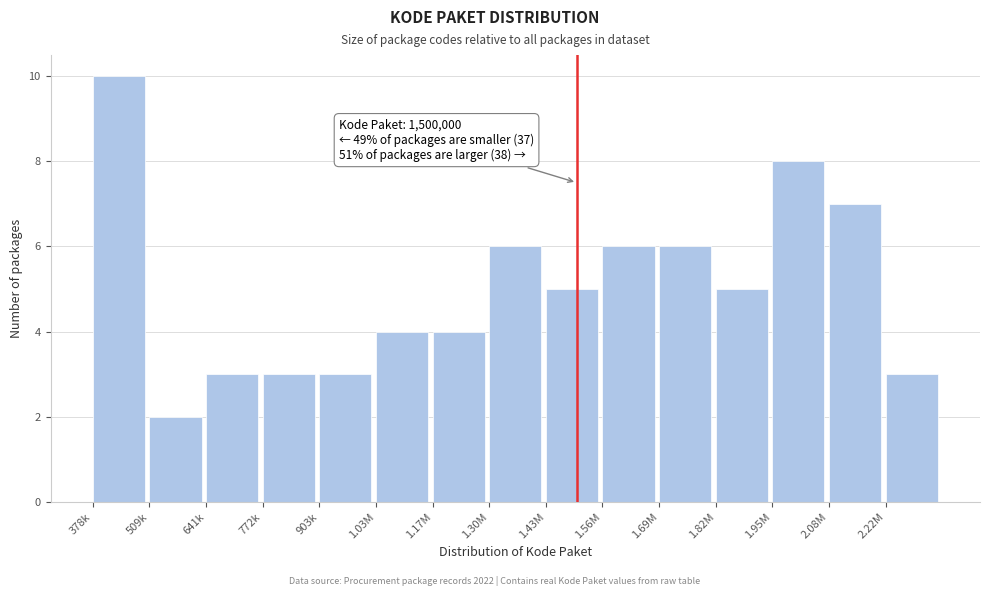

Reading left to right, transcribe all the data shown in this chart.

378k=10	509k=2	641k=3	772k=3	903k=3	1.03M=4	1.17M=4	1.30M=6	1.43M=5	1.56M=6	1.69M=6	1.82M=5	1.95M=8	2.08M=7	2.22M=3